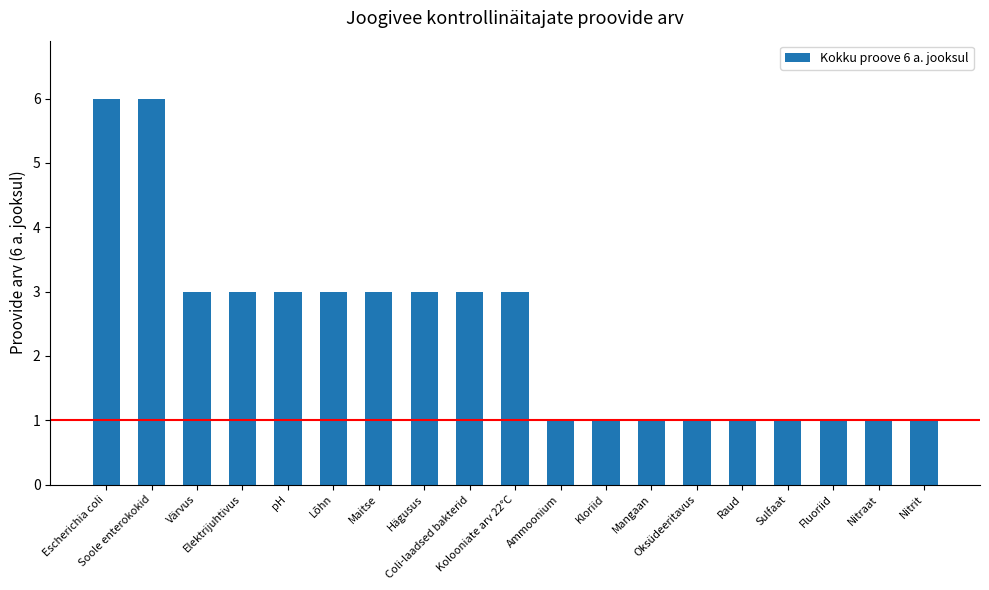

The chart shows a value of 3 at Elektrijuhtivus. True or false?

True